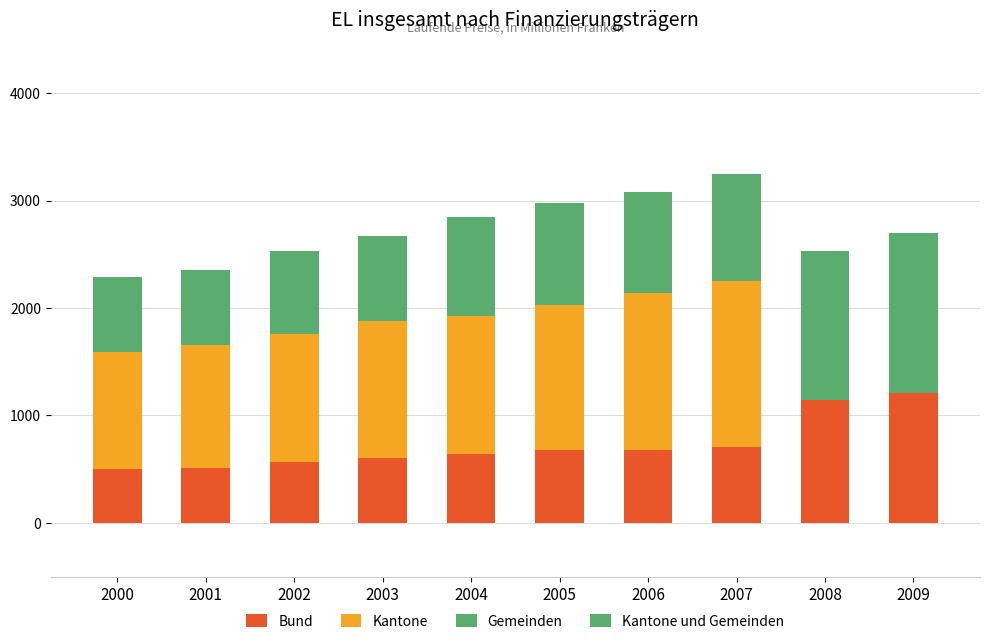

Which series changed the most between 2005 and 2009?

Kantone